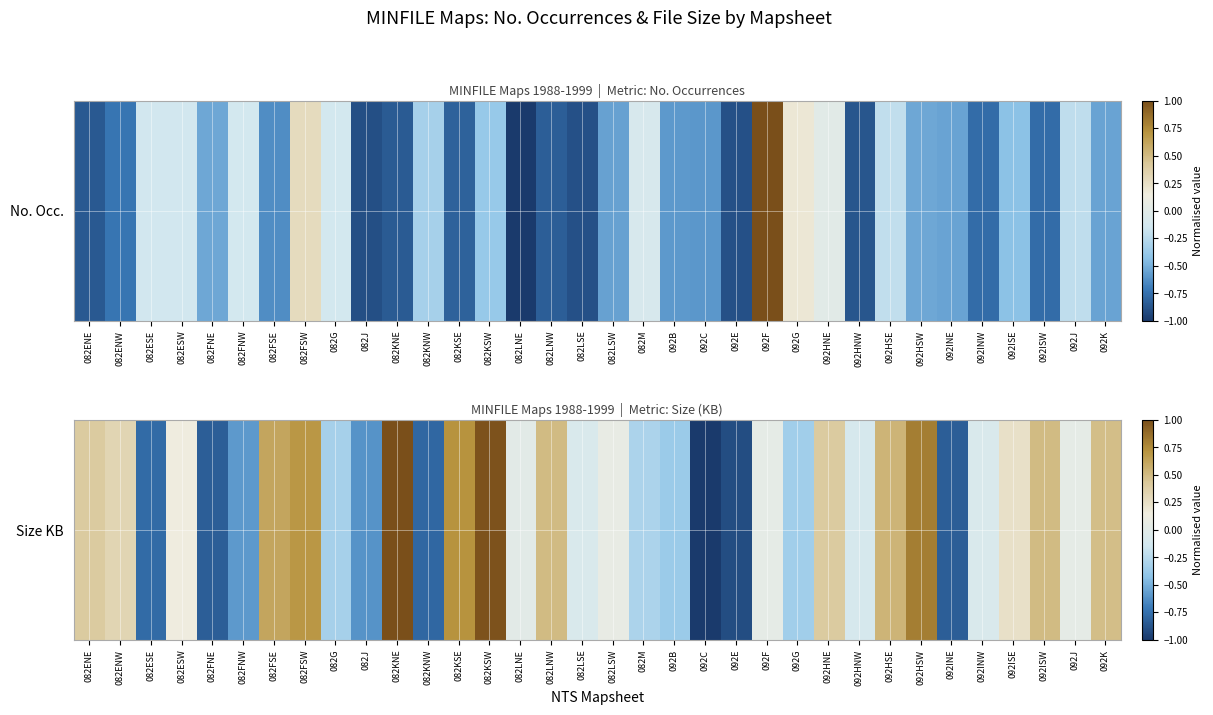

The chart shows a value of -0.9 at 092E. True or false?

True